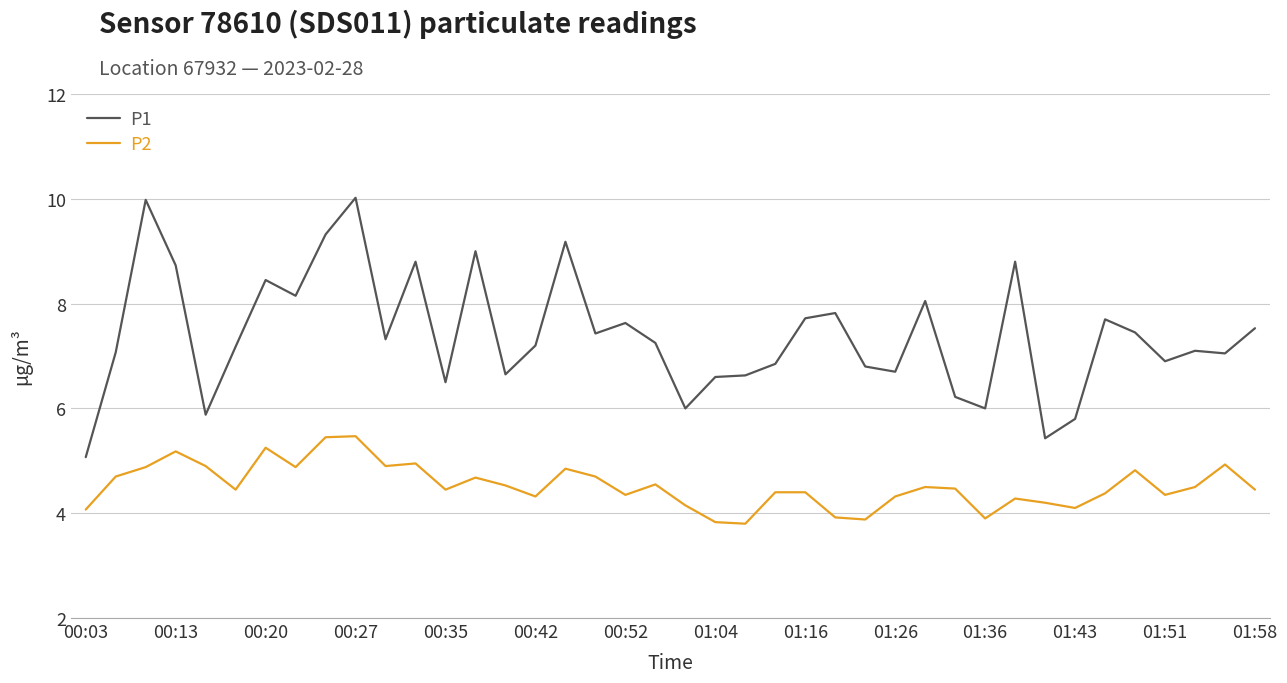

True or false: P2 and P1 intersect in this chart.

False